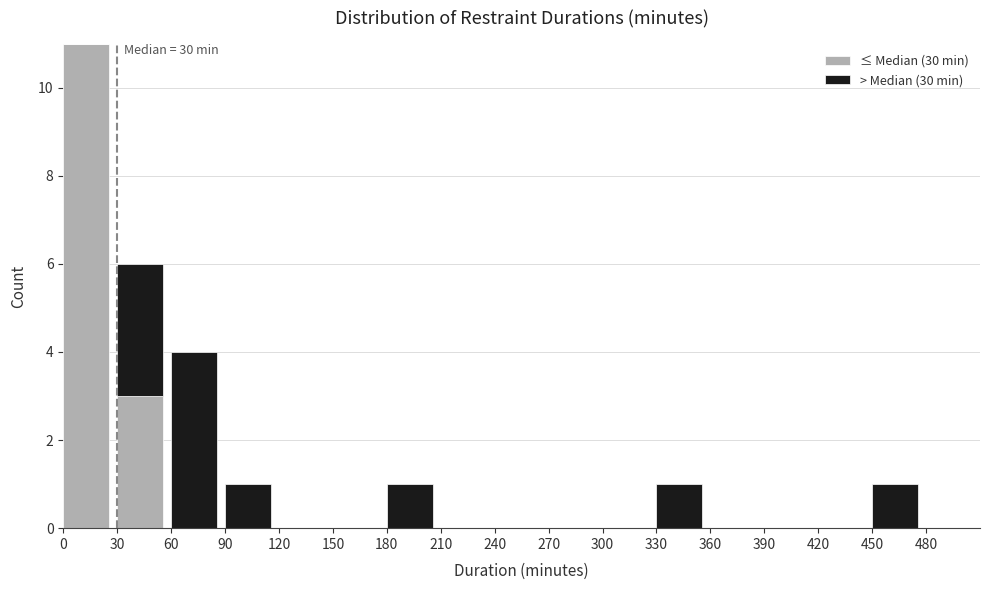

The value of ≤ Median (30 min) at 30 is 4. True or false?

False